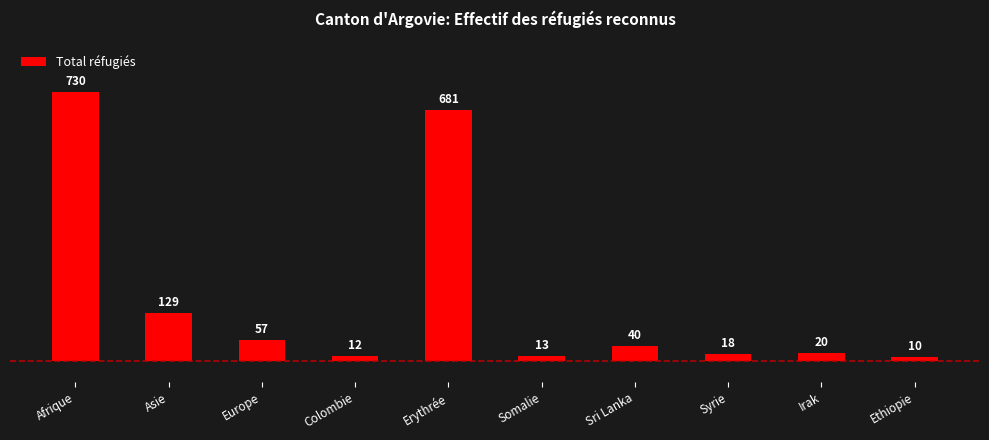

Approximately how many times larger is the value at Irak compared to Europe?

0.4